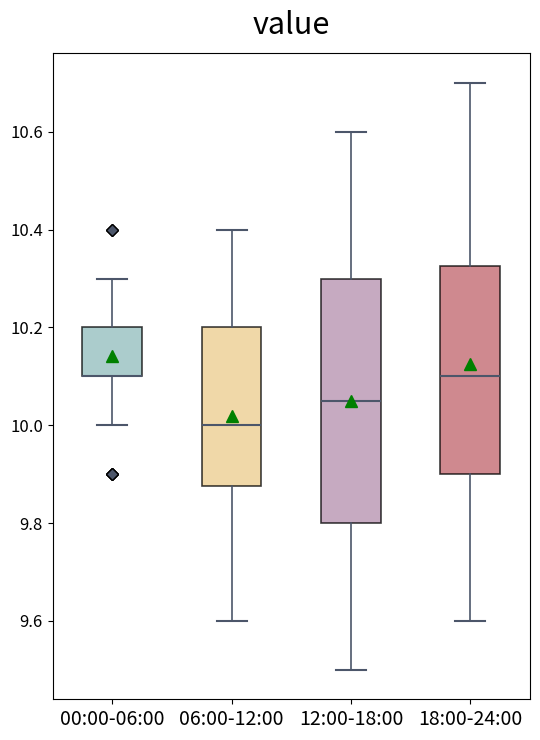

Reading left to right, read every box against the y-axis: the position of its median line, the range the box covers, and the ends of its whiskers. The values are not printed on the chart, so give them approximately, as read against the axis.

00:00-06:00: median 10.10 (drawn on the box's lower edge), box 10.10 to 10.20, whiskers 10.00 to 10.30
06:00-12:00: median 10.00, box 9.88 to 10.20, whiskers 9.60 to 10.40
12:00-18:00: median 10.06, box 9.80 to 10.30, whiskers 9.50 to 10.60
18:00-24:00: median 10.10, box 9.90 to 10.32, whiskers 9.60 to 10.70